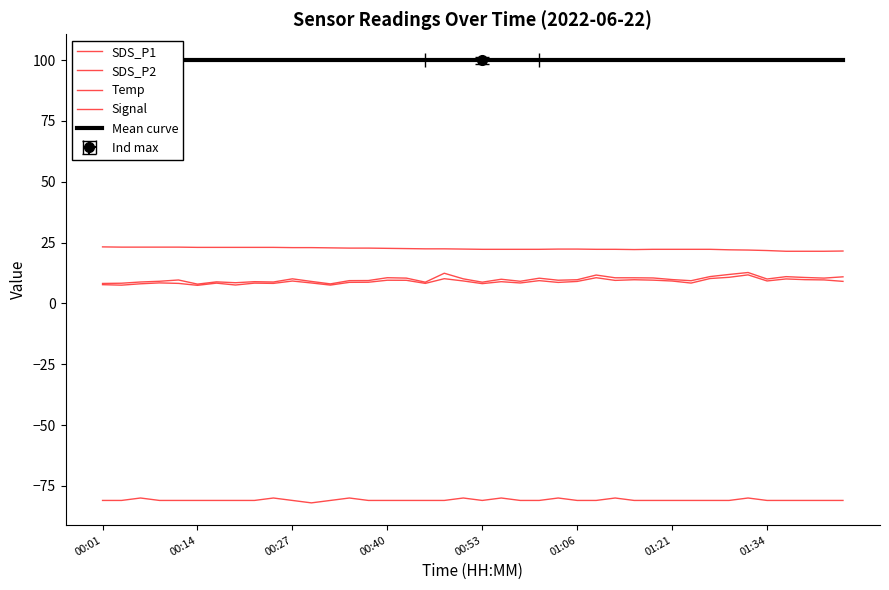

True or false: SDS_P1 and Signal intersect in this chart.

False